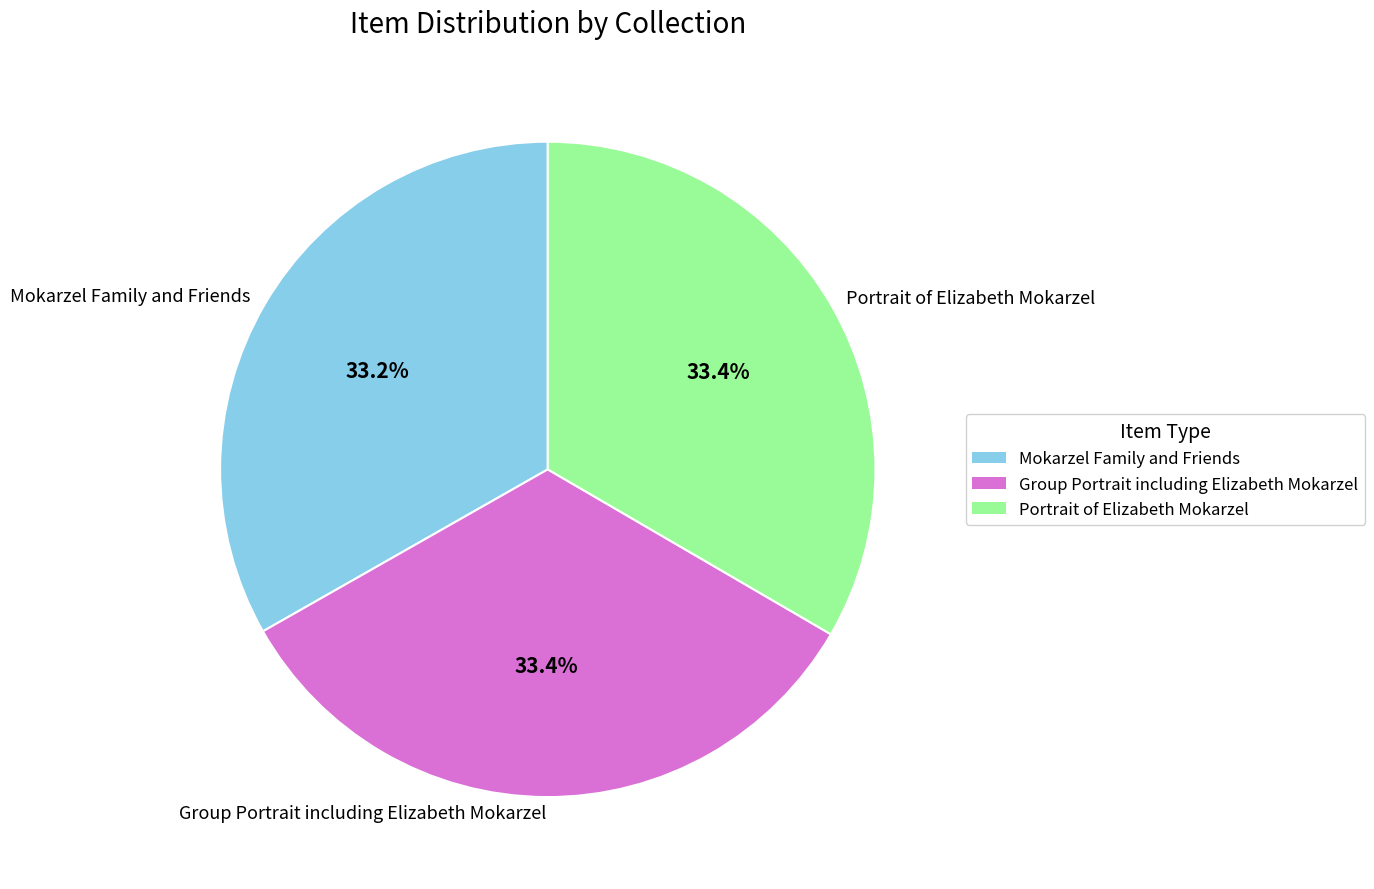

Is it true that Group Portrait including Elizabeth Mokarzel is 33% of the pie?

True